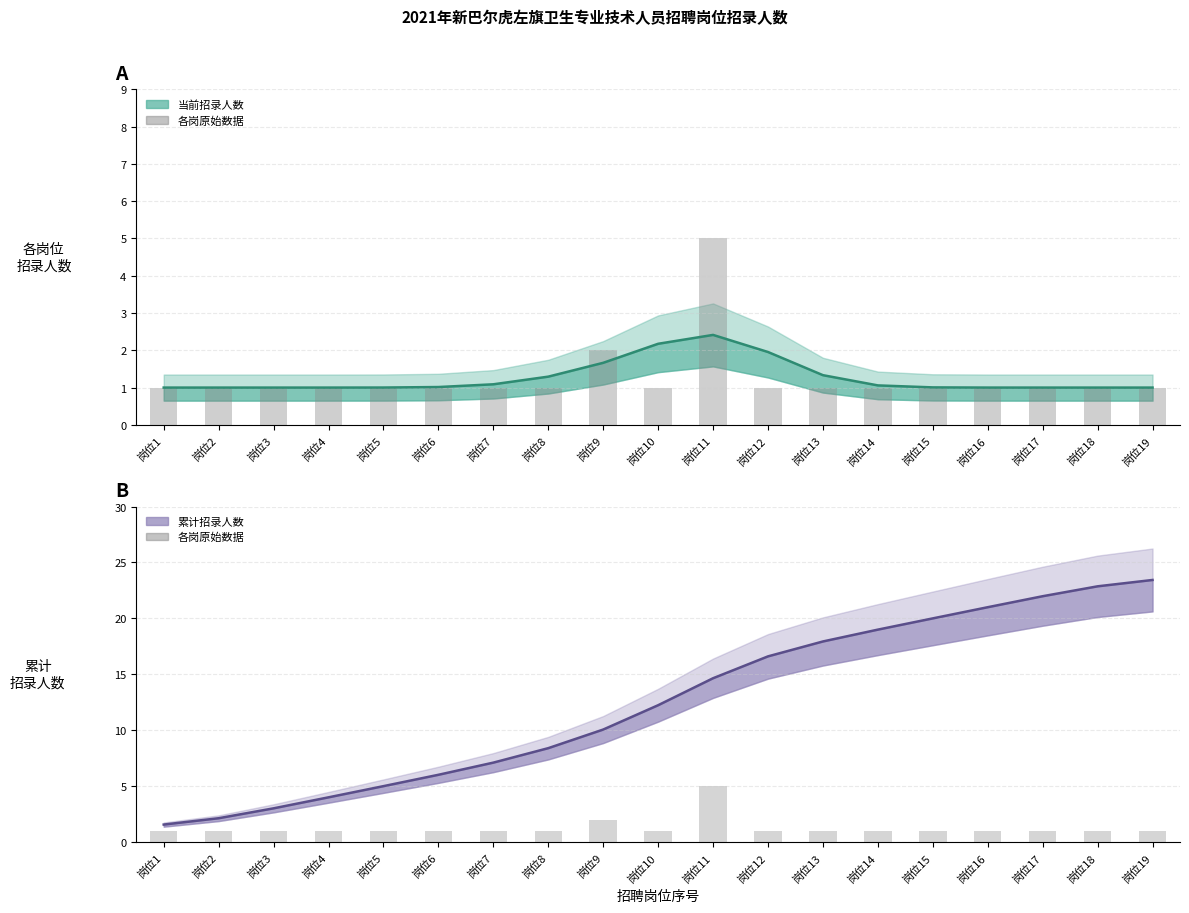

Are the bars grouped side by side (vs. stacked)?

Yes